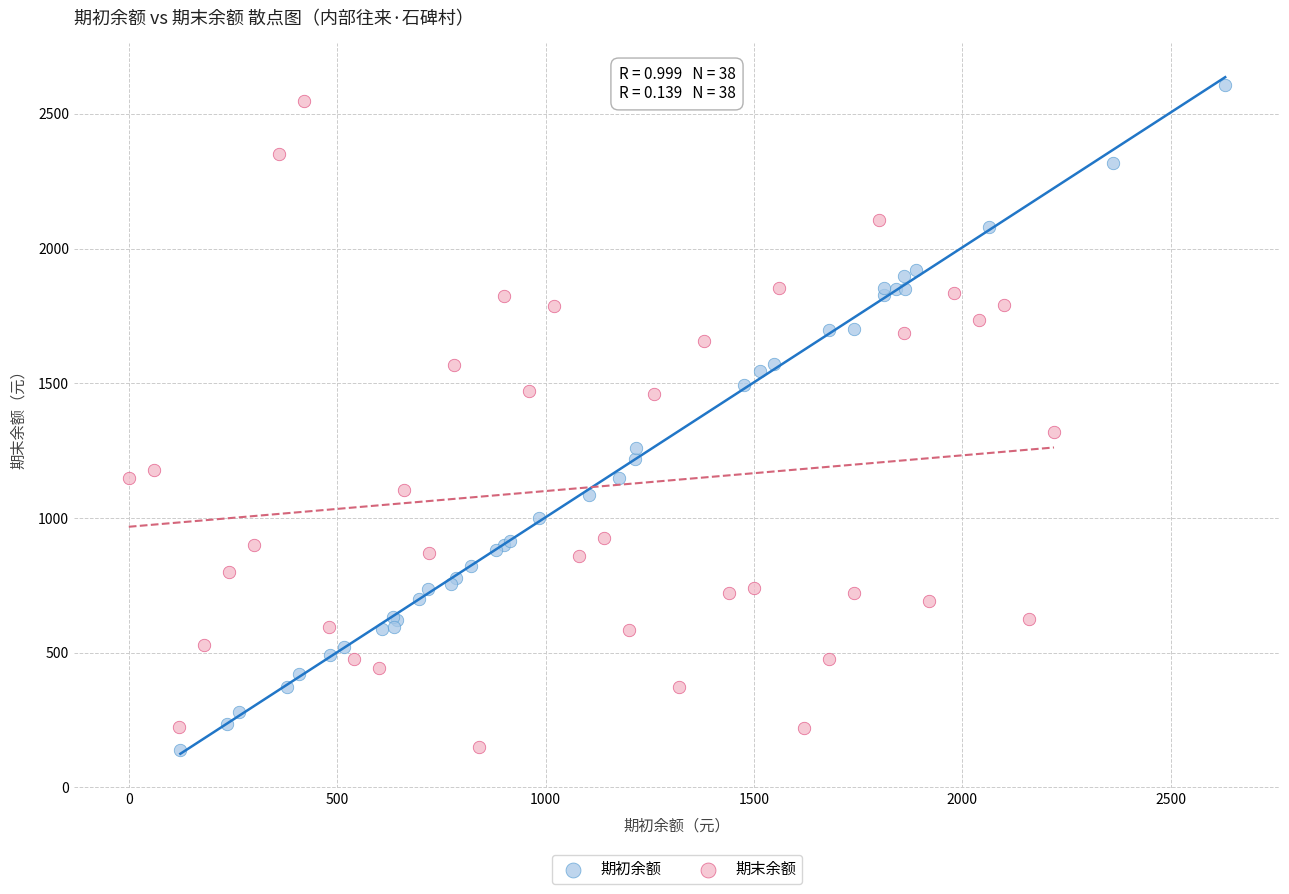

Which series has the largest Y range (max minus min)?

期初余额